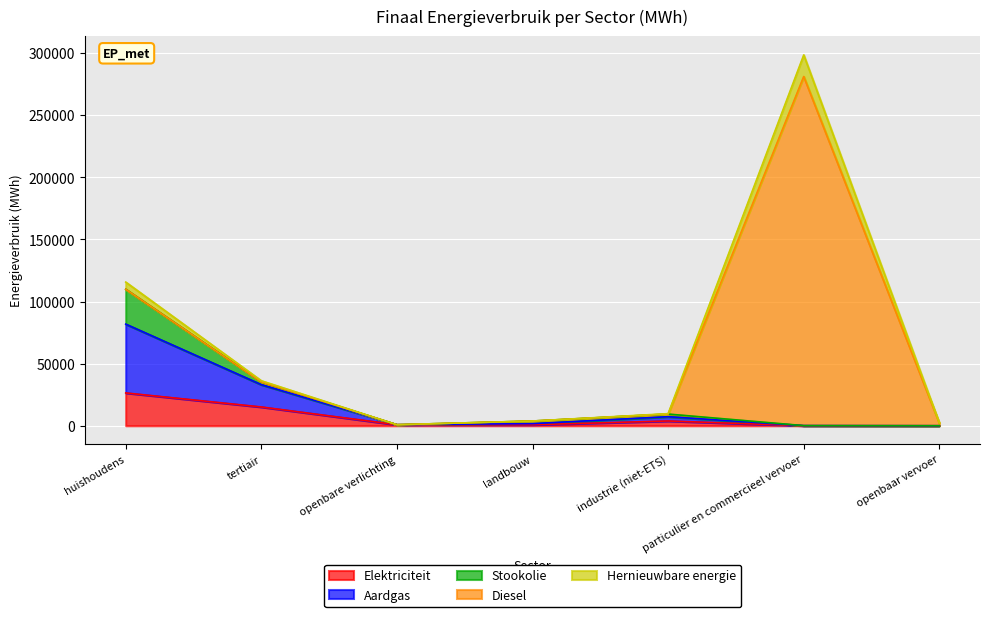

What are all the series names shown in the legend?

Elektriciteit, Aardgas, Stookolie, Diesel, Hernieuwbare energie